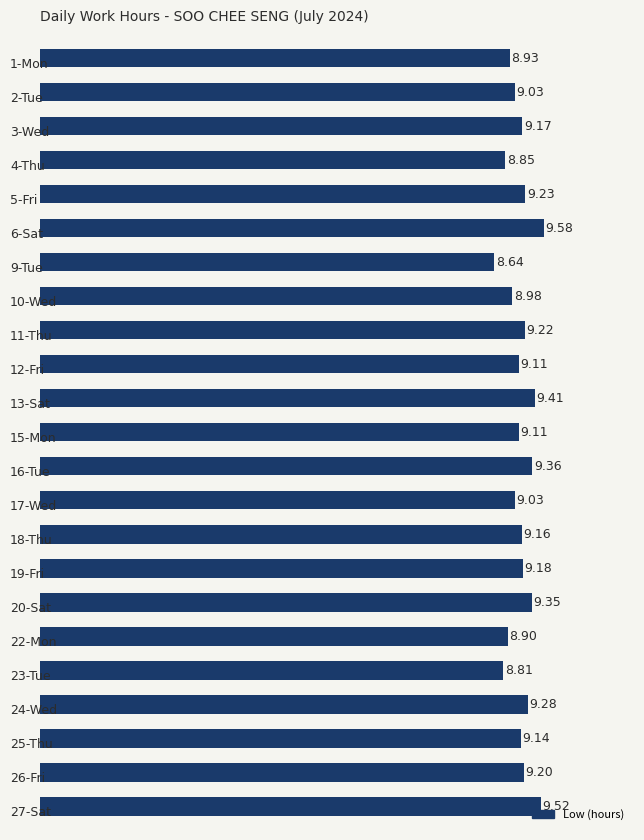

What is the average value?

9.1